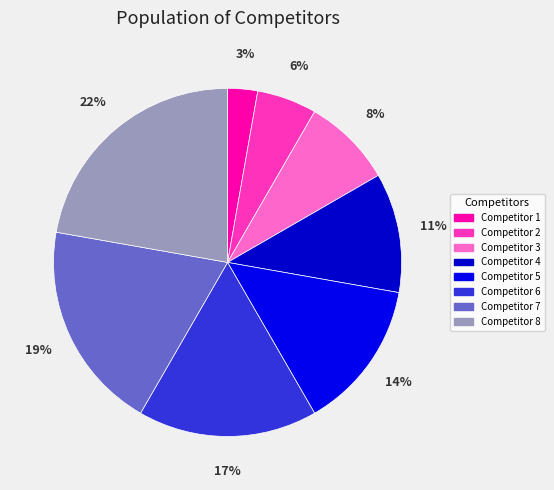

How many segments does this pie chart have?

8